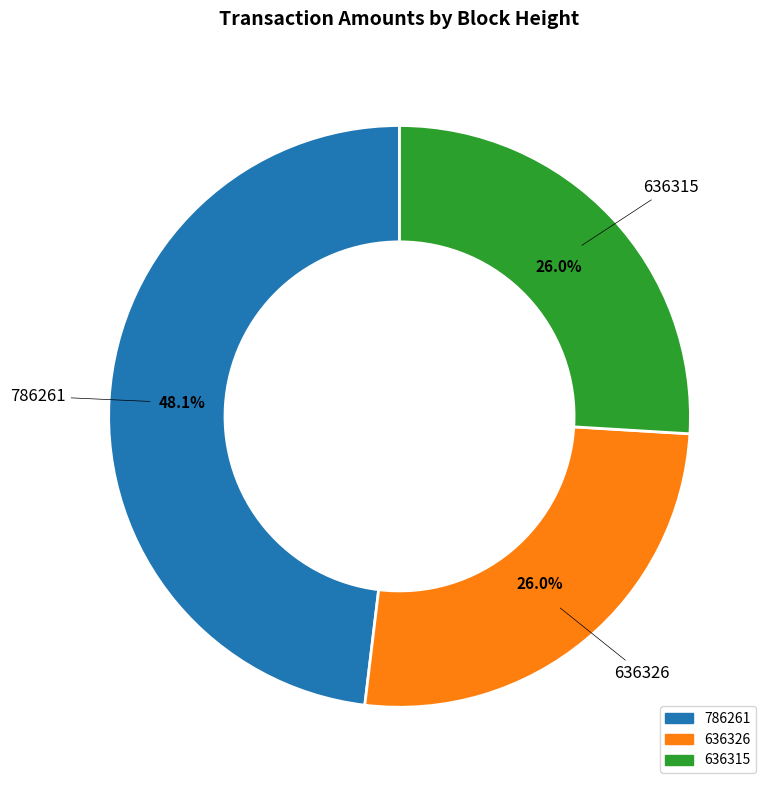

True or false: 786261 accounts for 56% of the total.

False